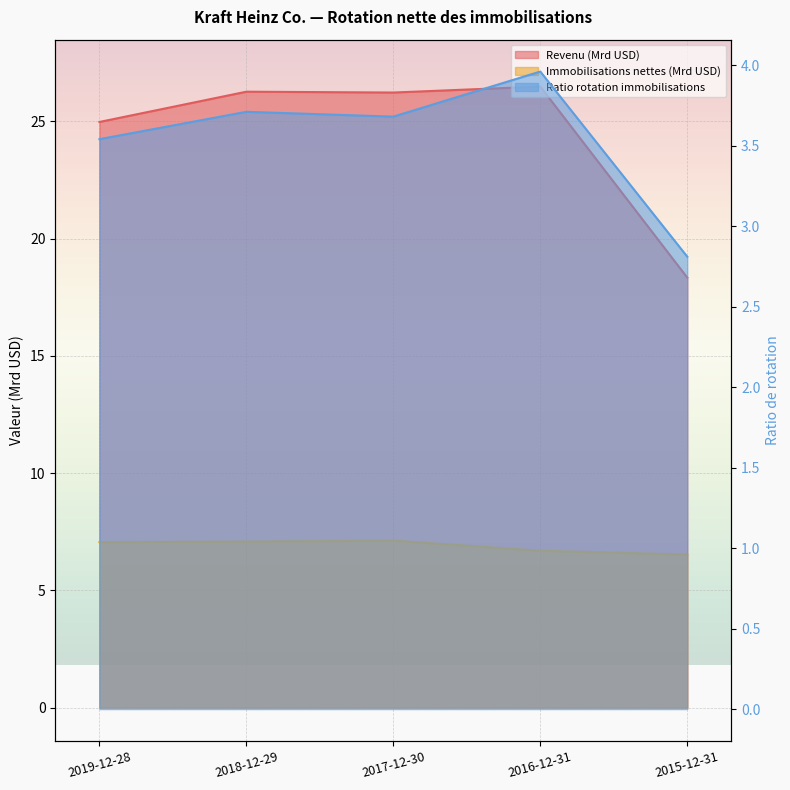

At which category does the chart reach its peak across all series?

2016-12-31